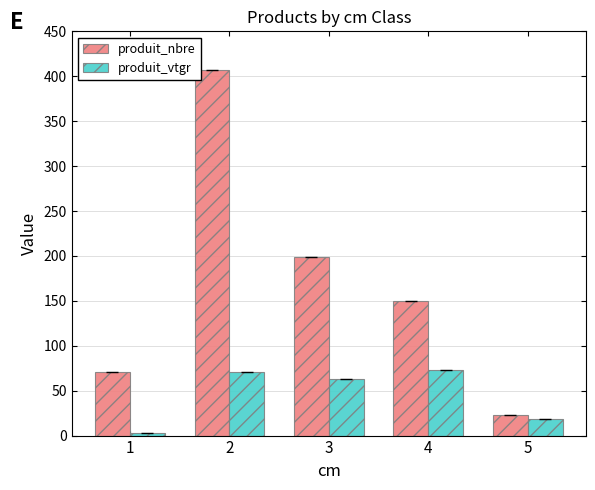

Which series has the widest spread of values?

produit_nbre